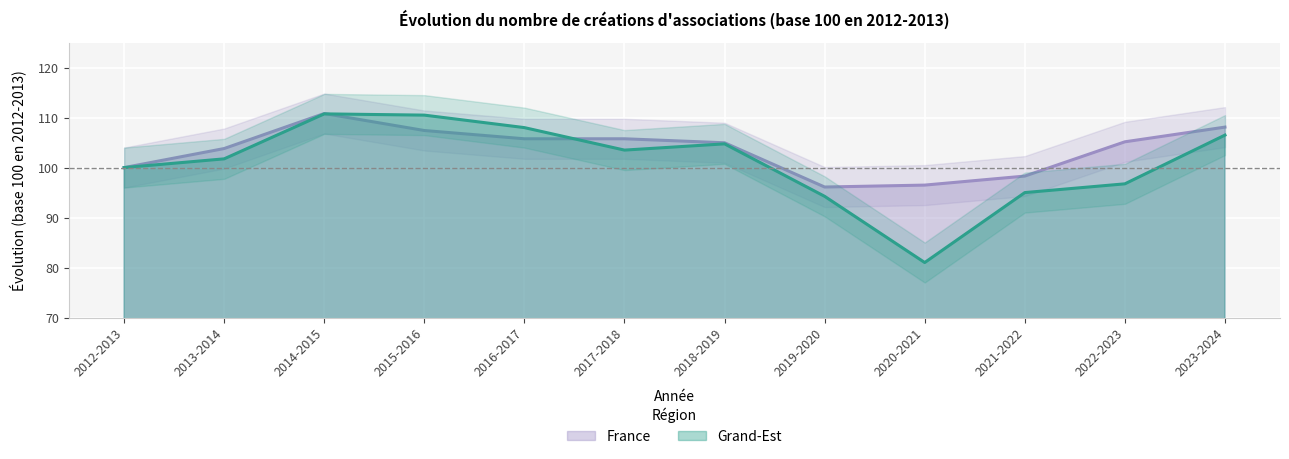

Which series changed the most between 2012-2013 and 2016-2017?

Grand-Est